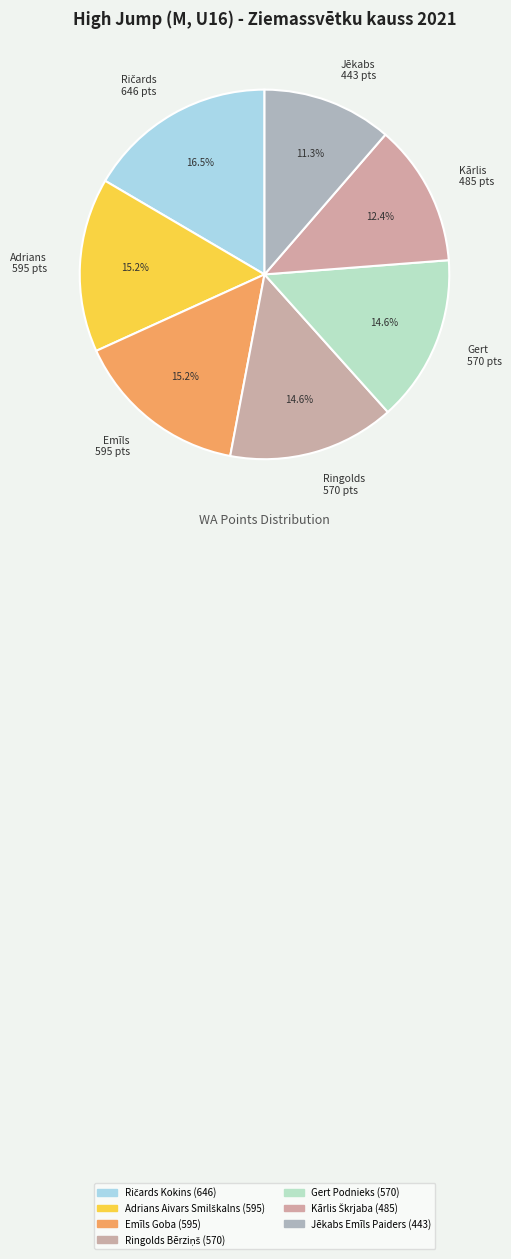

Approximately how many times larger is the value at Adrians 595 pts compared to Ringolds 570 pts?

1.0